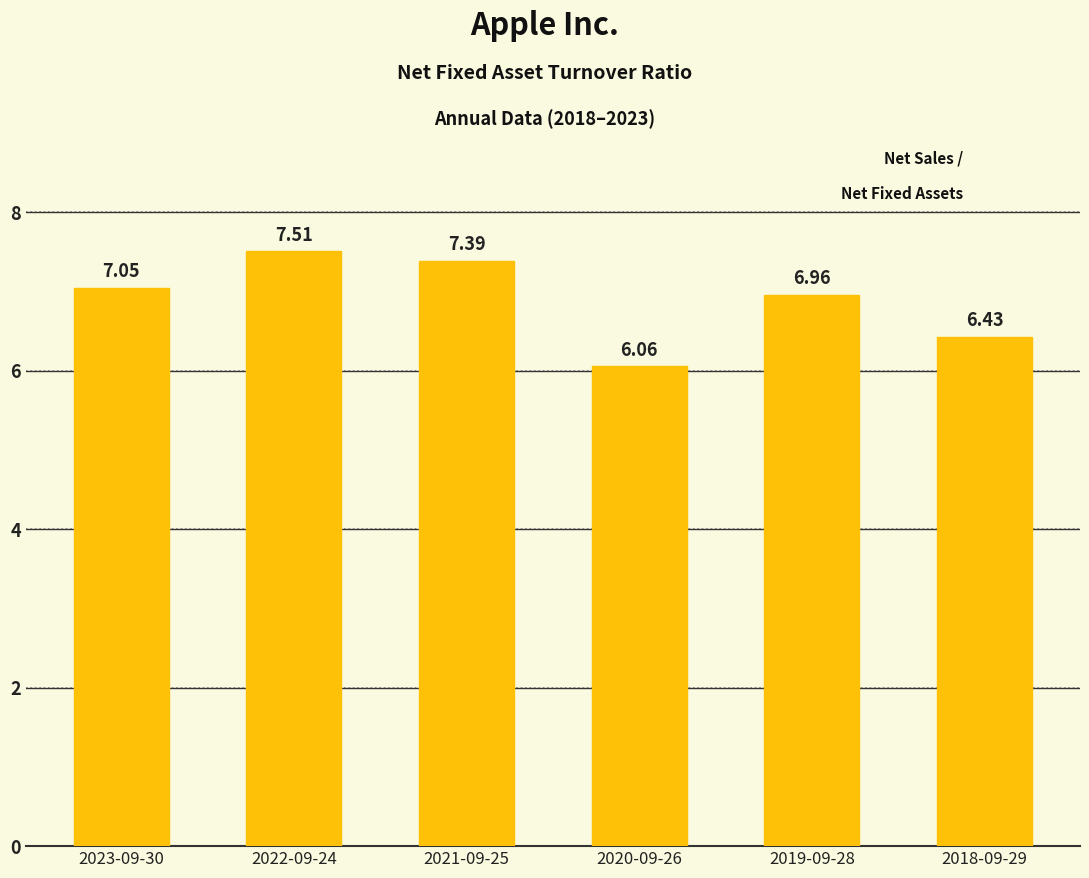

What position from the right is 2022-09-24?

5